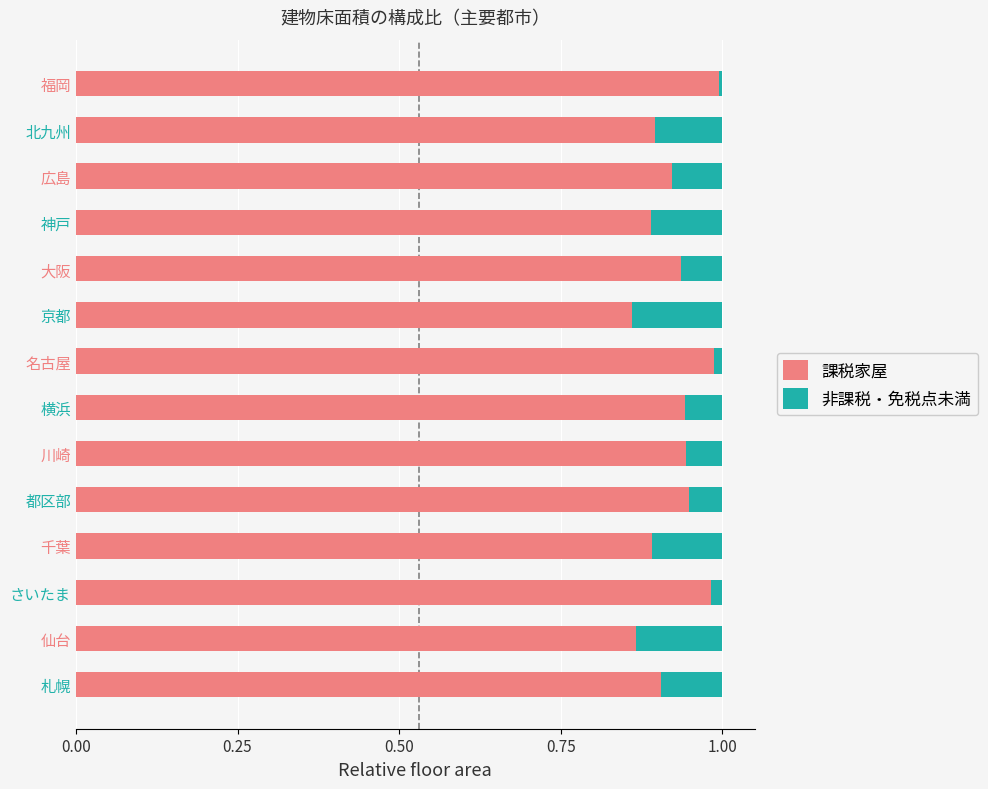

The value of 課税家屋 at 横浜 is 1.4. True or false?

False